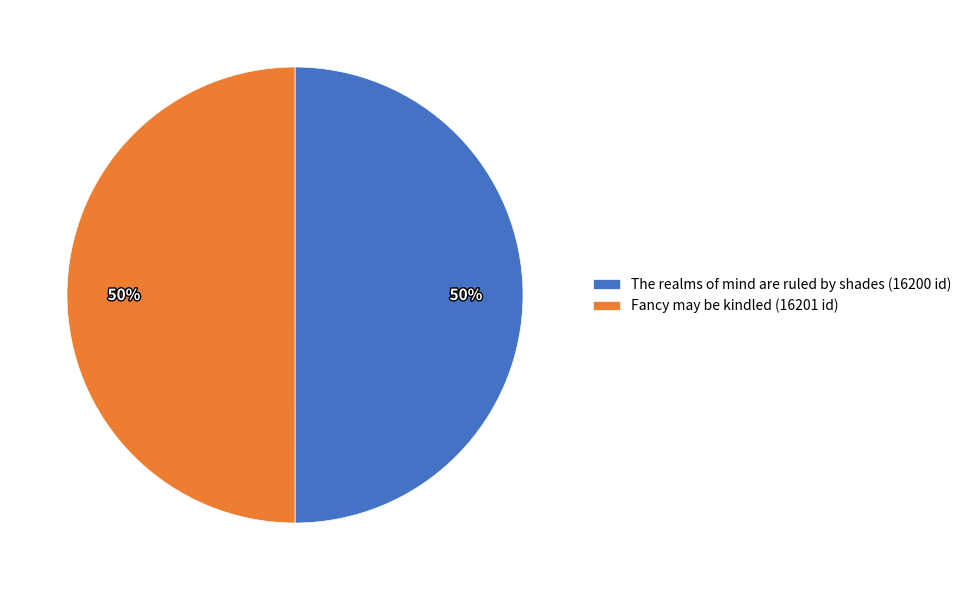

True or false: Fancy may be kindled (16201 id) accounts for 36% of the total.

False